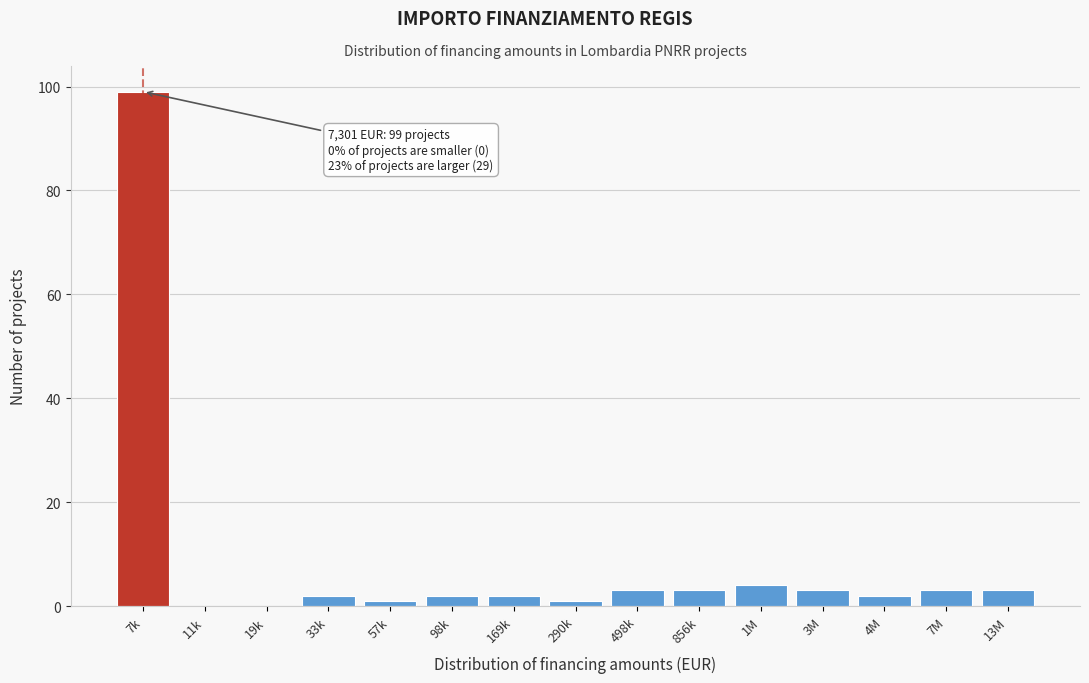

Reading left to right, transcribe all the data shown in this chart.

7k=99	11k=0	19k=0	33k=2	57k=1	98k=2	169k=2	290k=1	498k=3	856k=3	1M=4	3M=3	4M=2	7M=3	13M=3